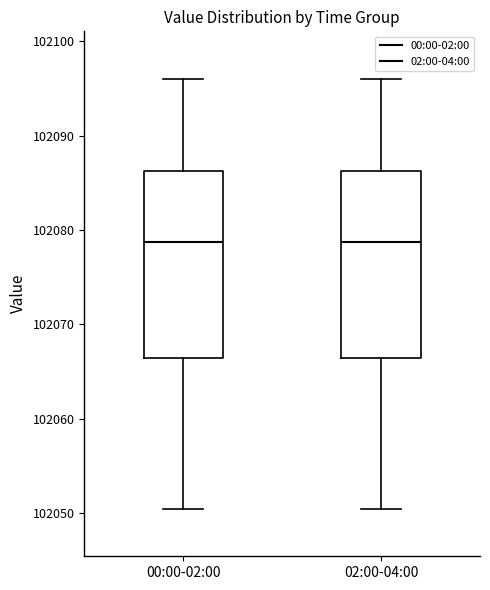

Where is the lower edge of the box for 02:00-04:00 on the y-axis? The values are not printed on the chart, so give them approximately, as read against the axis.

102066